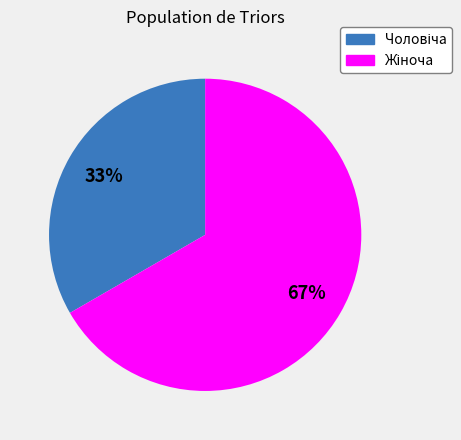

To the nearest percent, what is the average slice percentage?

50%